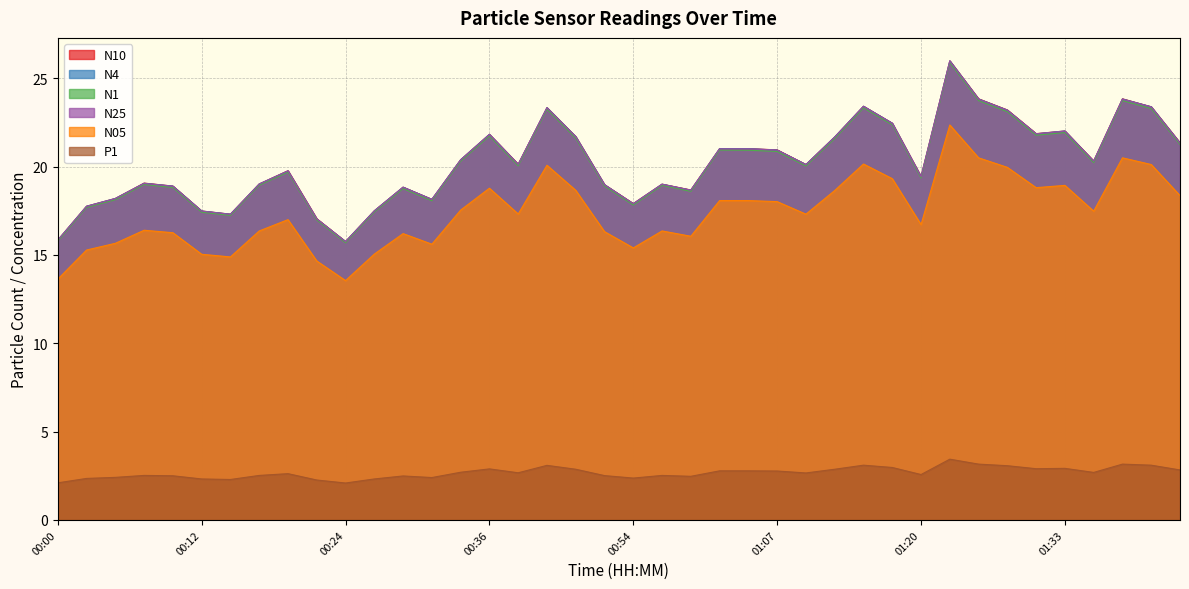

How many lines are shown in the chart?

6